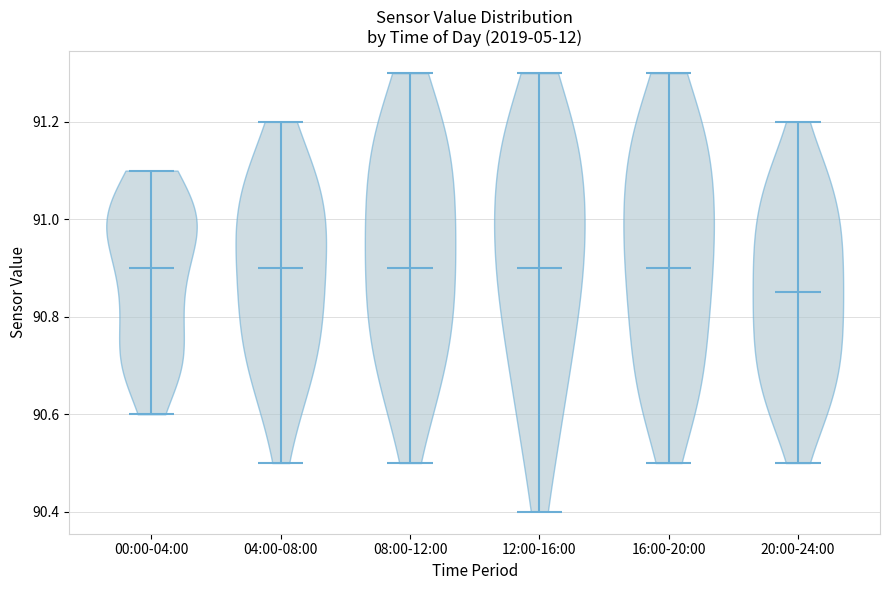

Reading left to right, read every violin against the y-axis: where its median line is, and the lowest and highest points it reaches. The values are not printed on the chart, so give them approximately, as read against the axis.

00:00-04:00: median line 90.90, lowest point 90.60, highest point 91.10
04:00-08:00: median line 90.90, lowest point 90.50, highest point 91.20
08:00-12:00: median line 90.90, lowest point 90.50, highest point 91.30
12:00-16:00: median line 90.90, lowest point 90.40, highest point 91.30
16:00-20:00: median line 90.90, lowest point 90.50, highest point 91.30
20:00-24:00: median line 90.86, lowest point 90.50, highest point 91.20